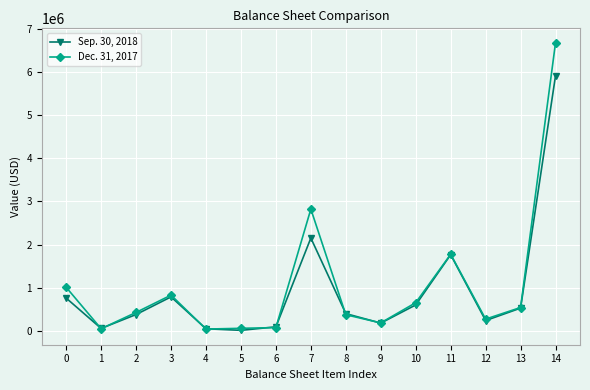

How many data points in Sep. 30, 2018 are less than 399347?

7